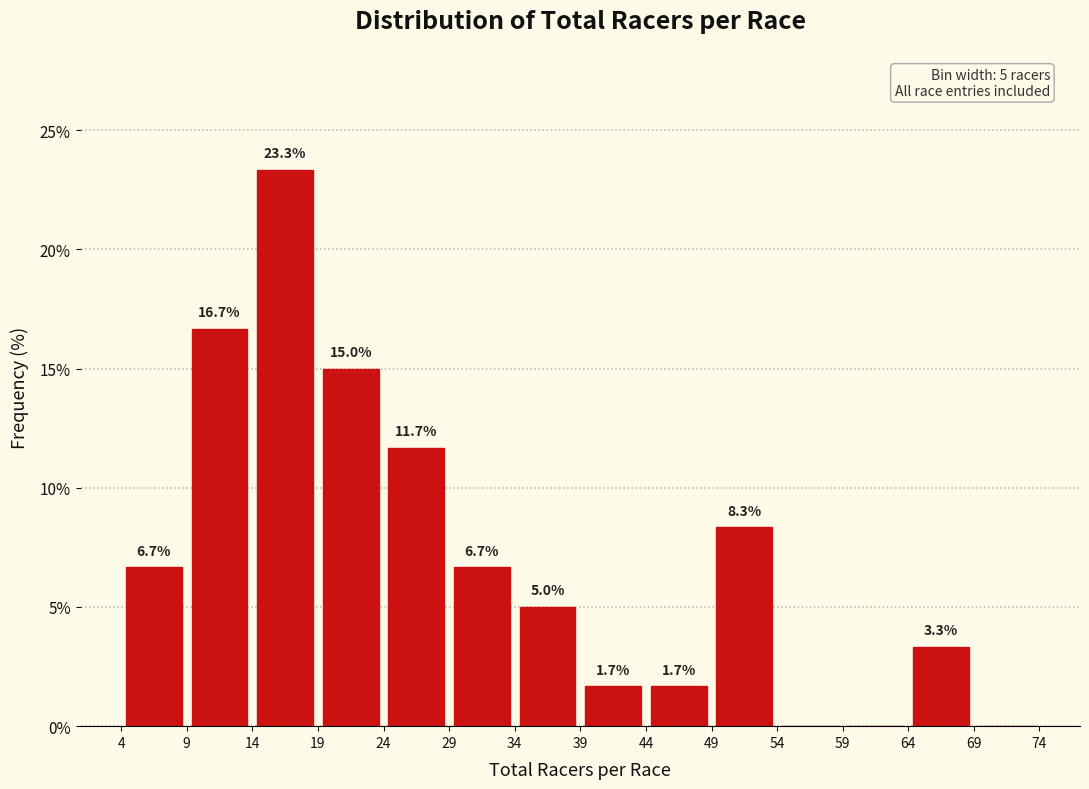

Over which range of the x-axis is the bar tallest?

14 to 19